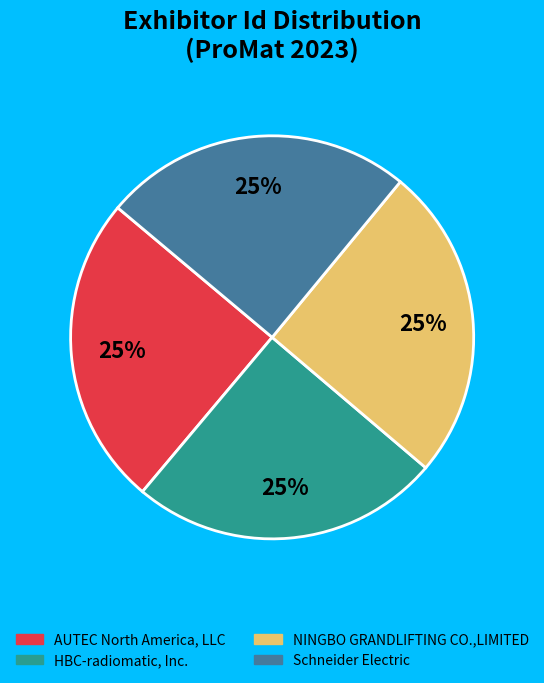

To the nearest percent, what is the combined percentage of AUTEC North America, LLC and HBC-radiomatic, Inc.?

50%